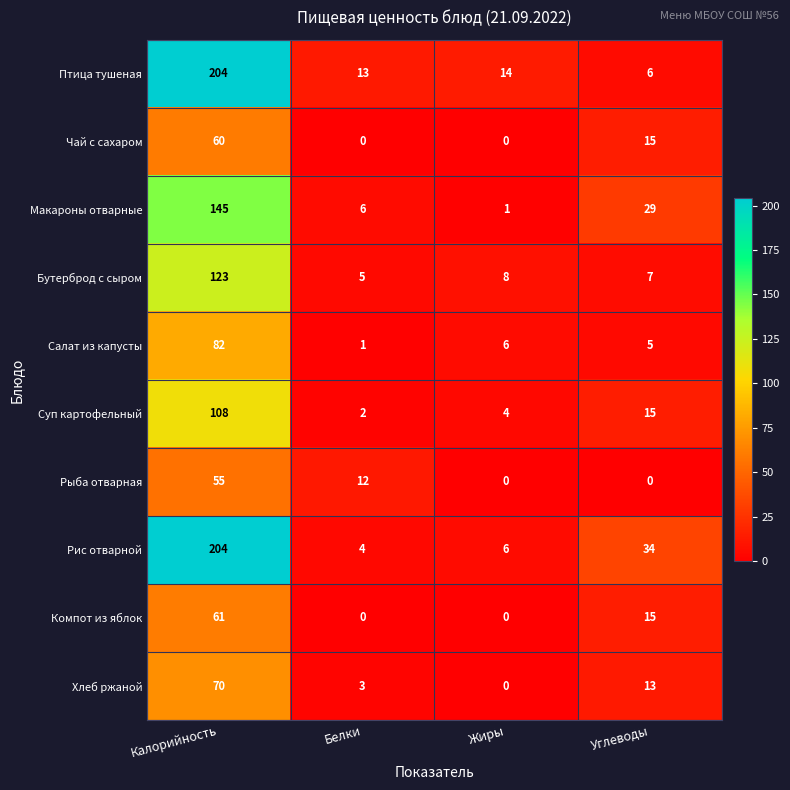

What is the maximum value shown in the chart?

204